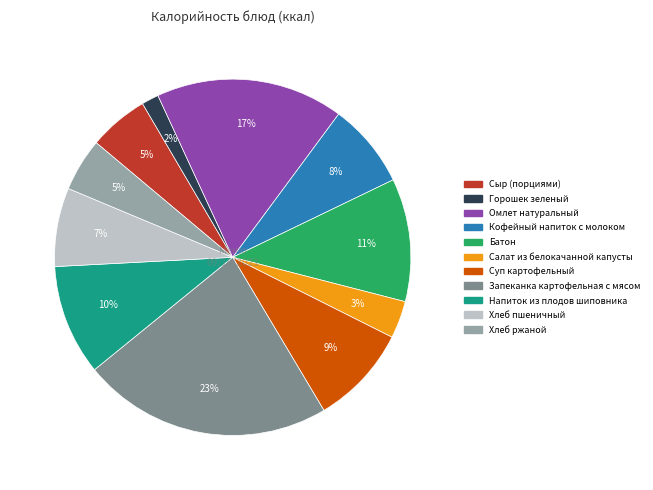

Is the sum of Батон and Сыр (порциями) greater than half?

No